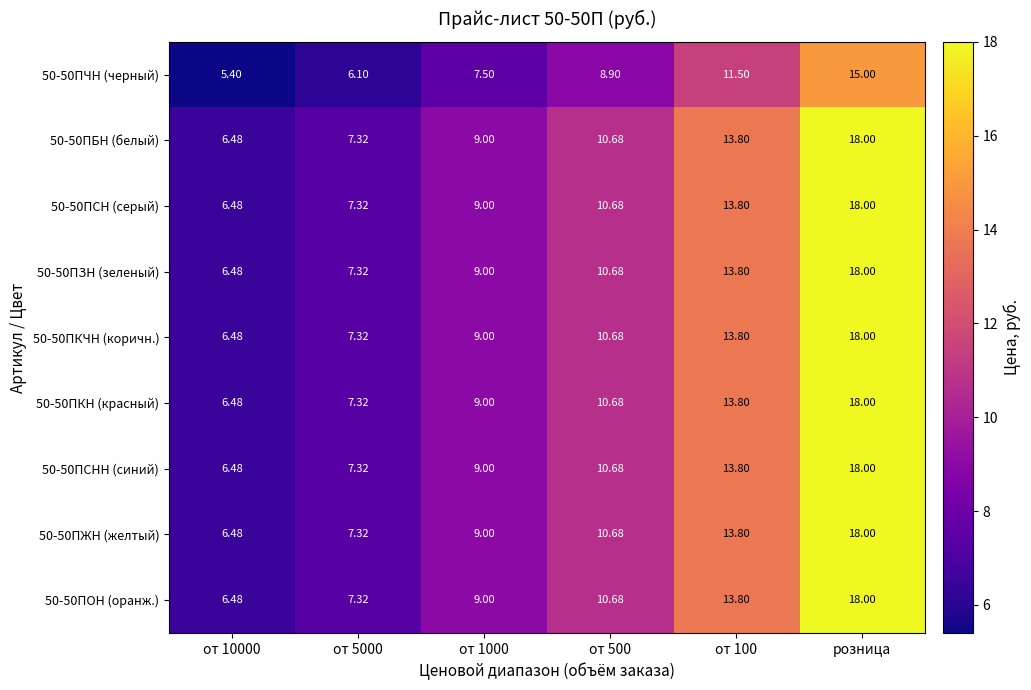

What is the greatest value displayed?

18.0